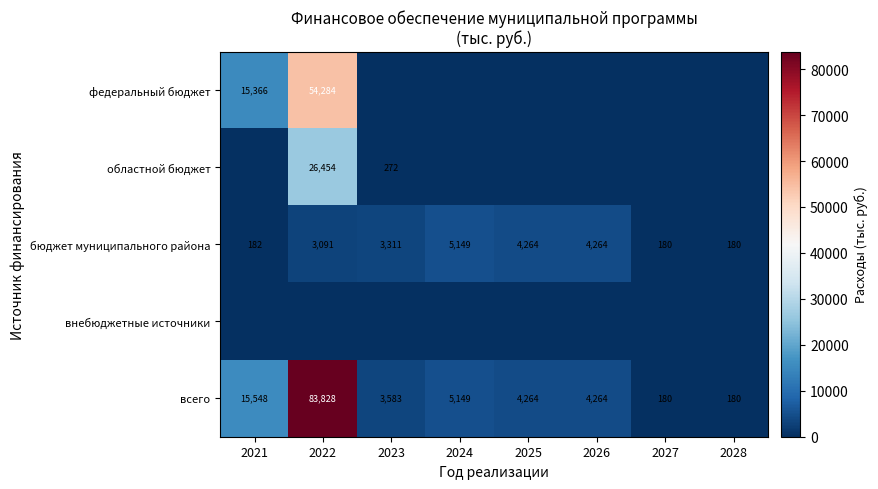

At which label is всего closest to 42004?

2021